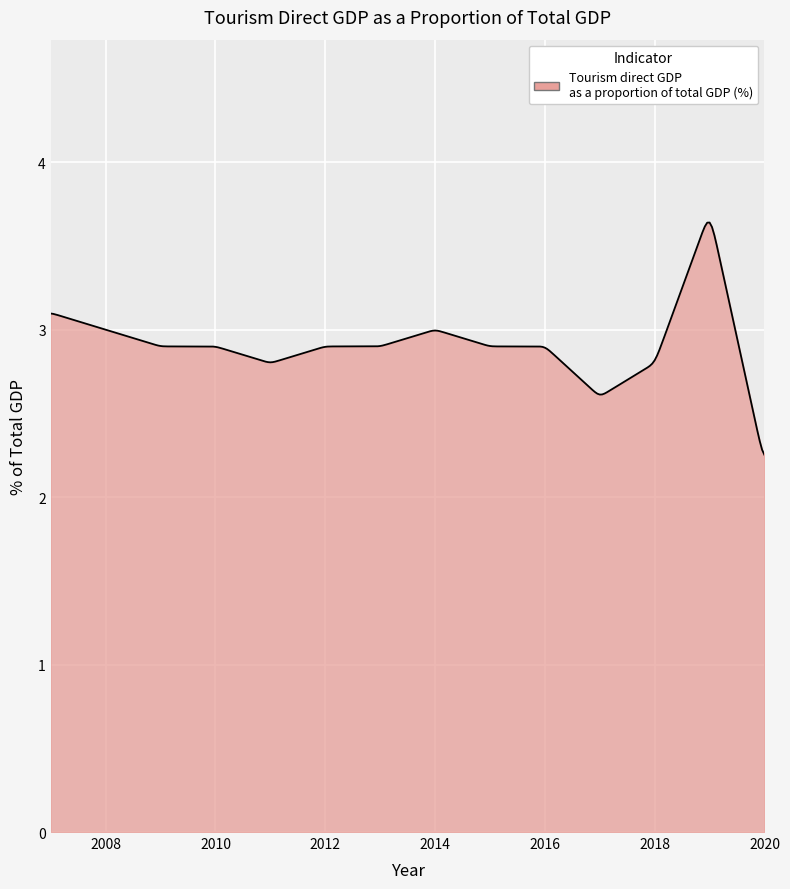

What is the difference between the maximum and minimum values?

1.4